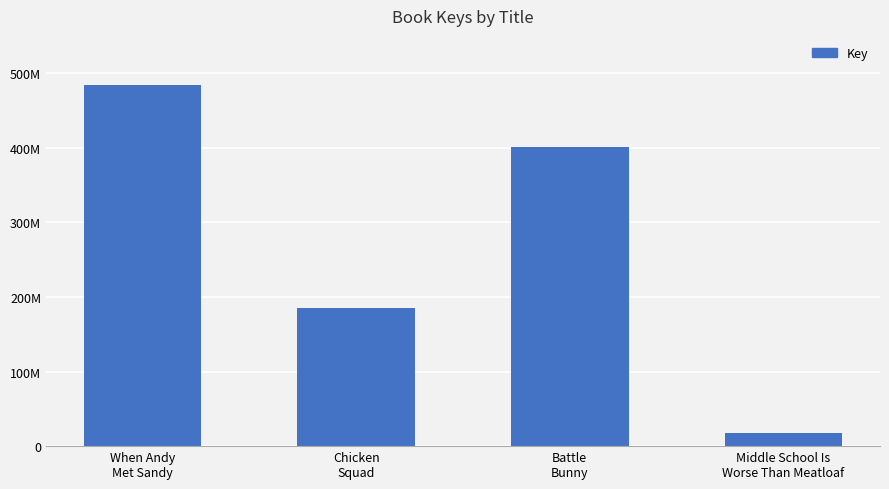

Rank the categories by value from highest to lowest.

When Andy
Met Sandy, Battle
Bunny, Chicken
Squad, Middle School Is
Worse Than Meatloaf